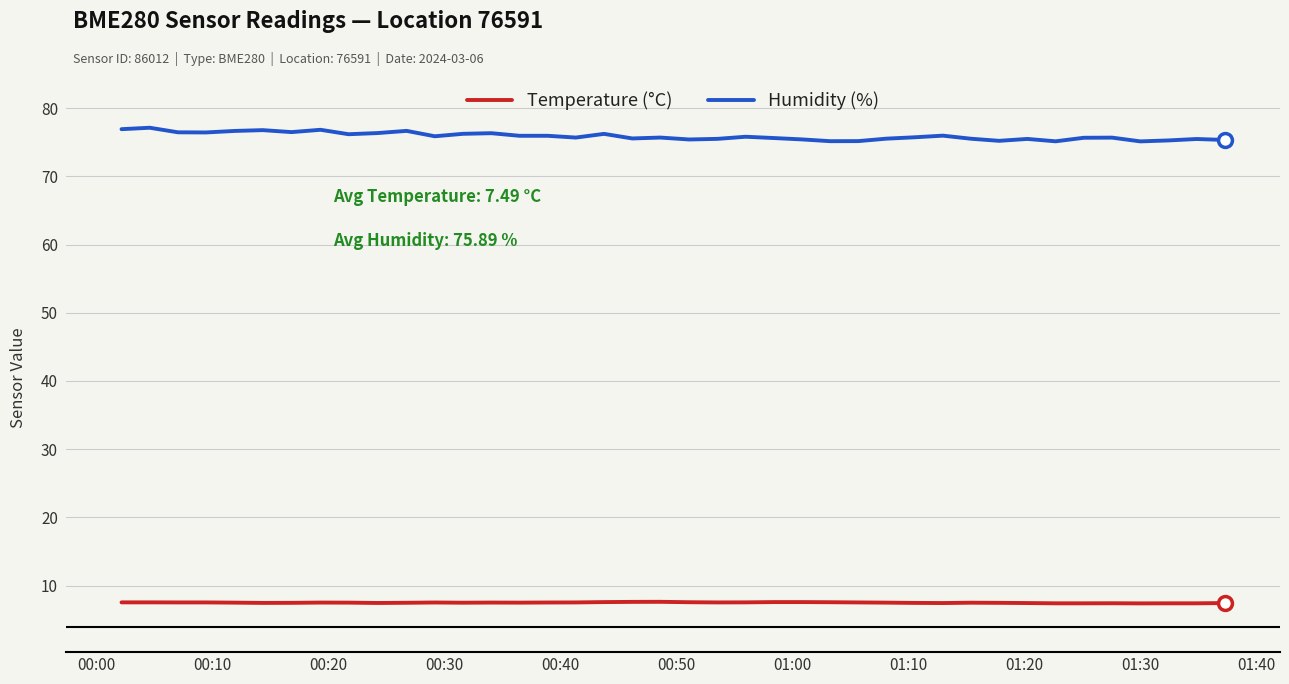

At how many categories does at least one series exceed 9?

40